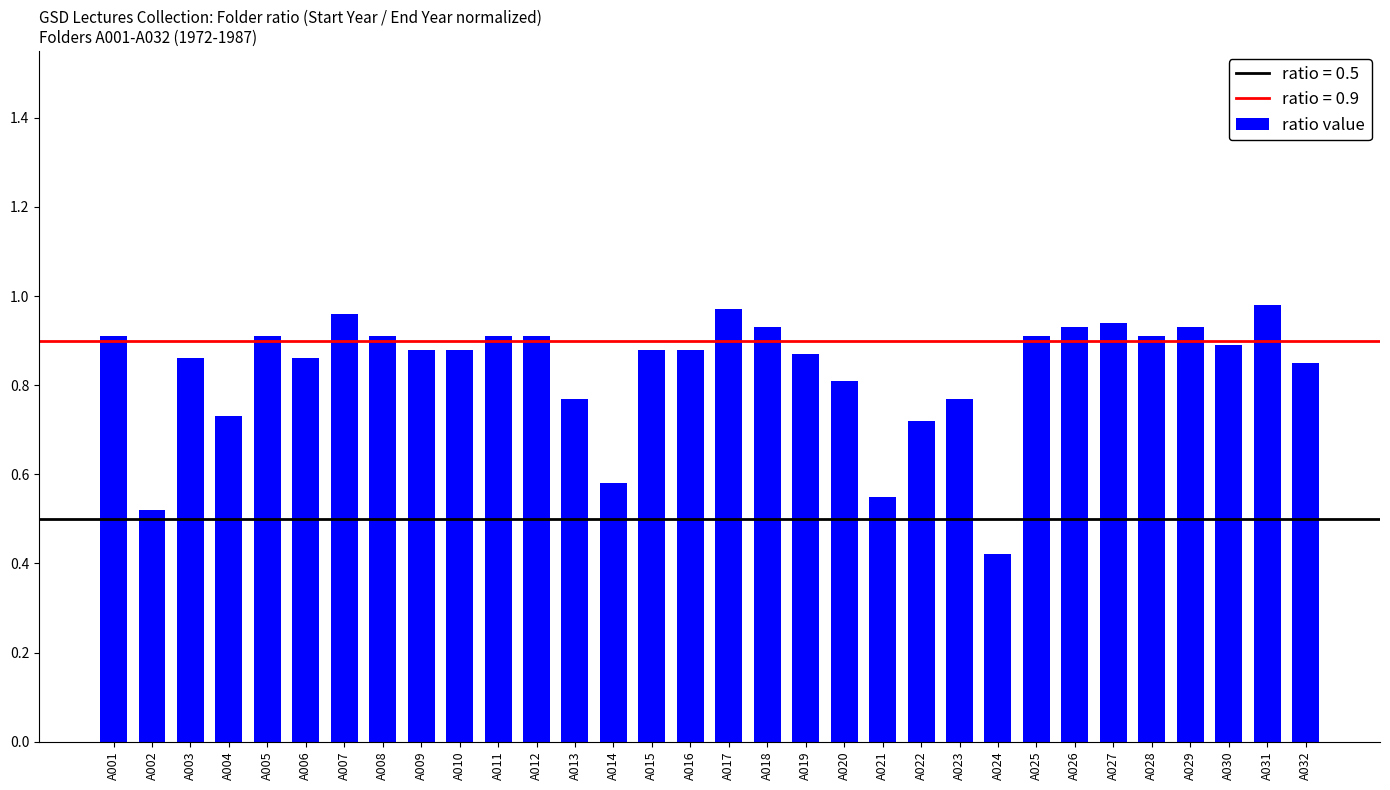

At which category does the chart reach its minimum across all series?

A024